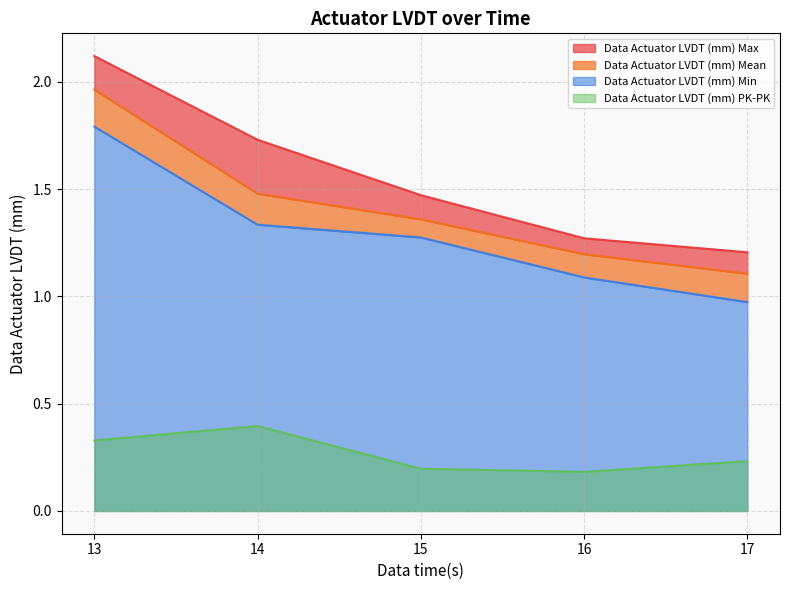

What is the difference between the maximum and minimum values in the Data Actuator LVDT (mm) Min series?

0.8